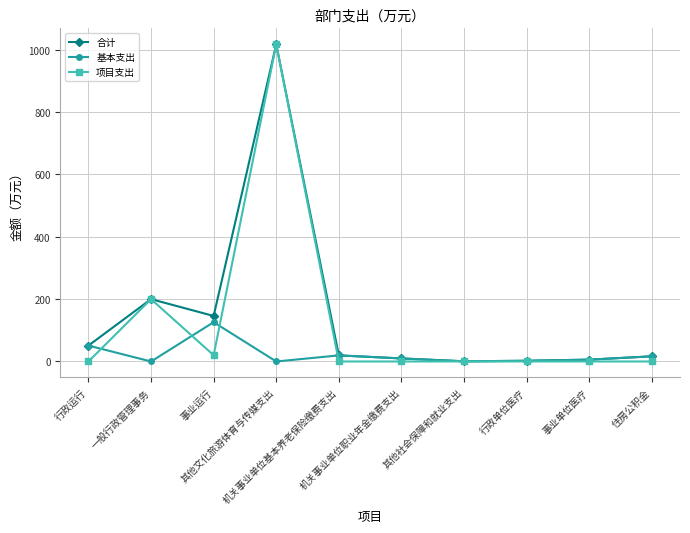

List the series in order of their overall mean, highest first.

合计, 项目支出, 基本支出